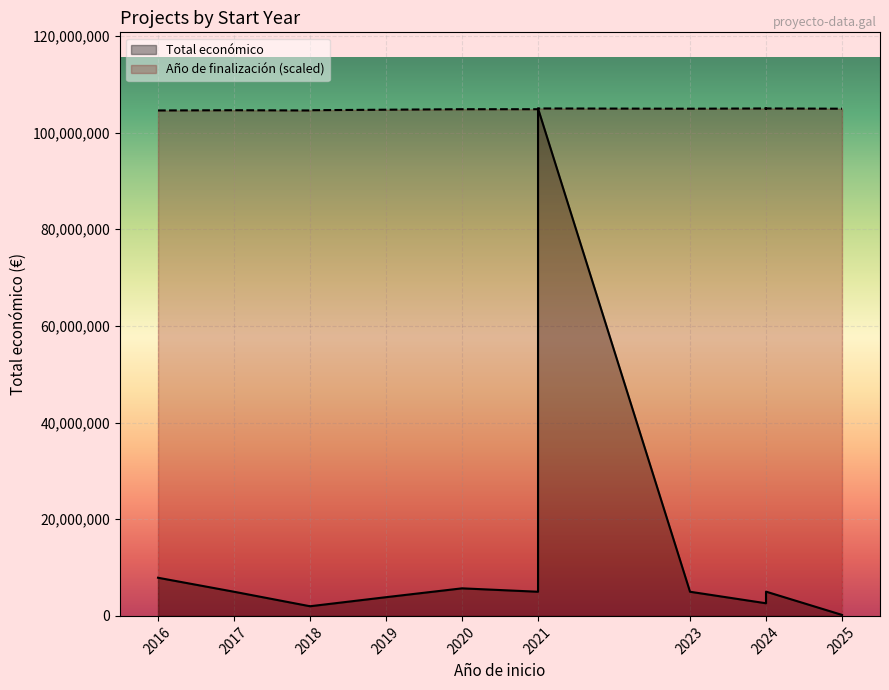

What is the approximate value of Año de finalización at 2021?

104844674.6